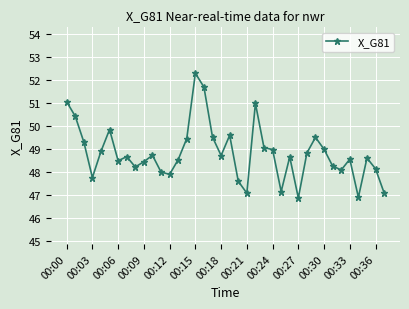

What is the minimum value shown in the chart?

46.9